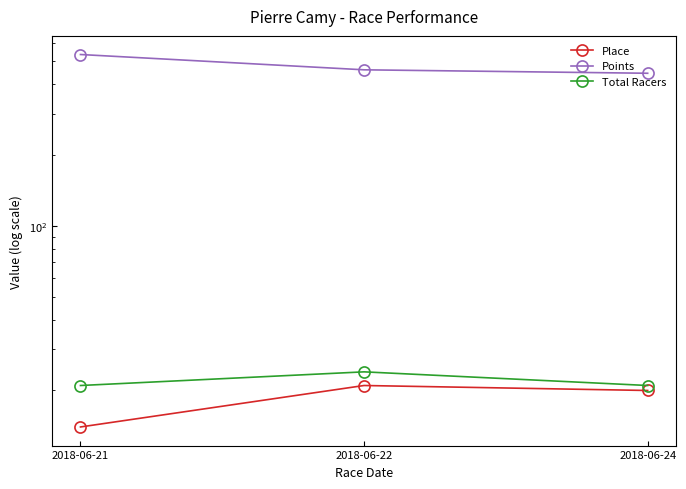

Which series has the largest total across all categories?

Points